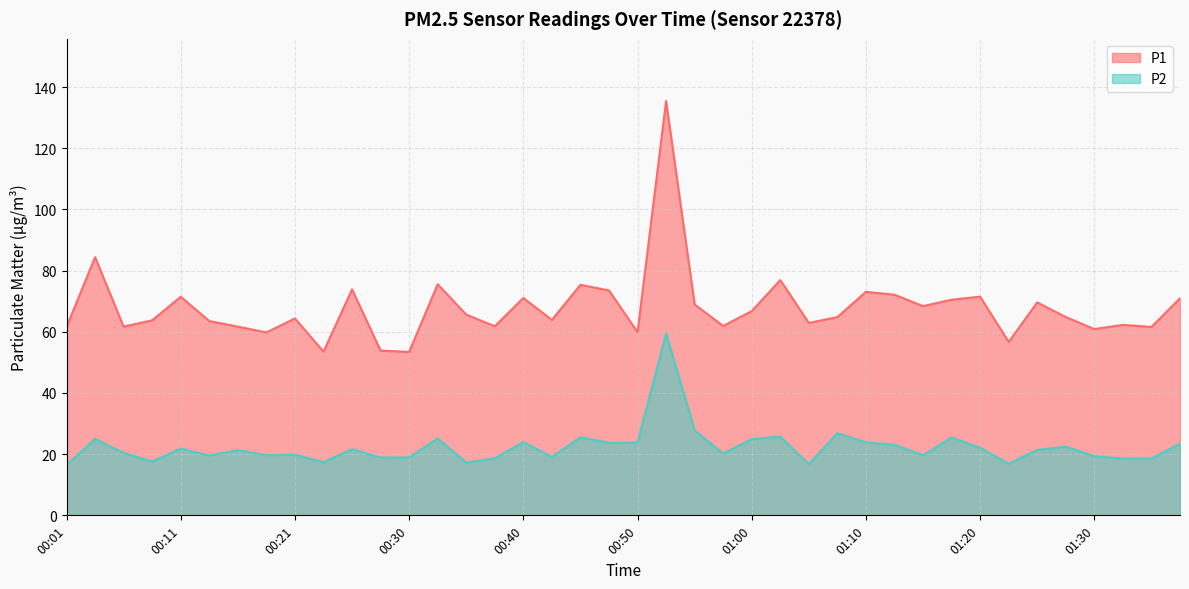

Which series has the largest total across all categories?

P1